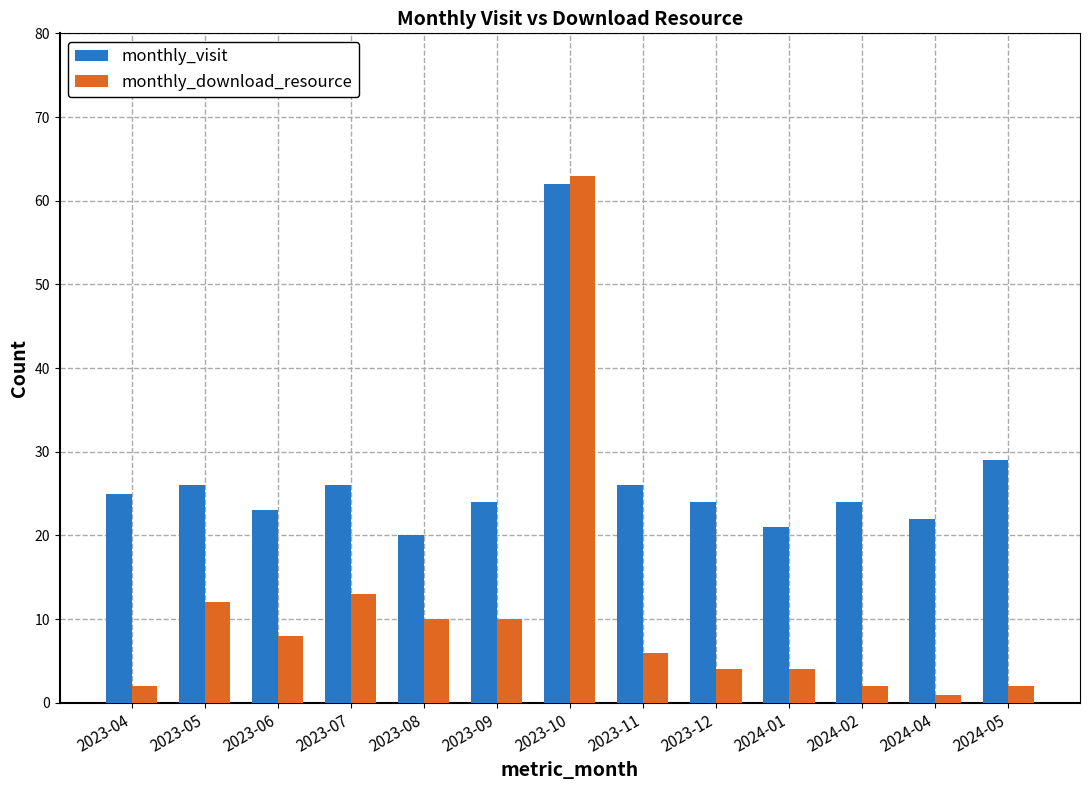

What is the sum of the monthly_download_resource values at 2023-12 and 2023-06?

12